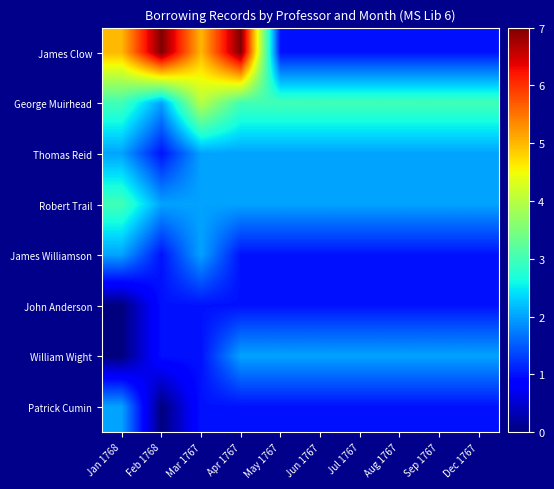

List the series in order of their peak value, lowest first.

John Anderson, Thomas Reid, James Williamson, William Wight, Patrick Cumin, Robert Trail, George Muirhead, James Clow